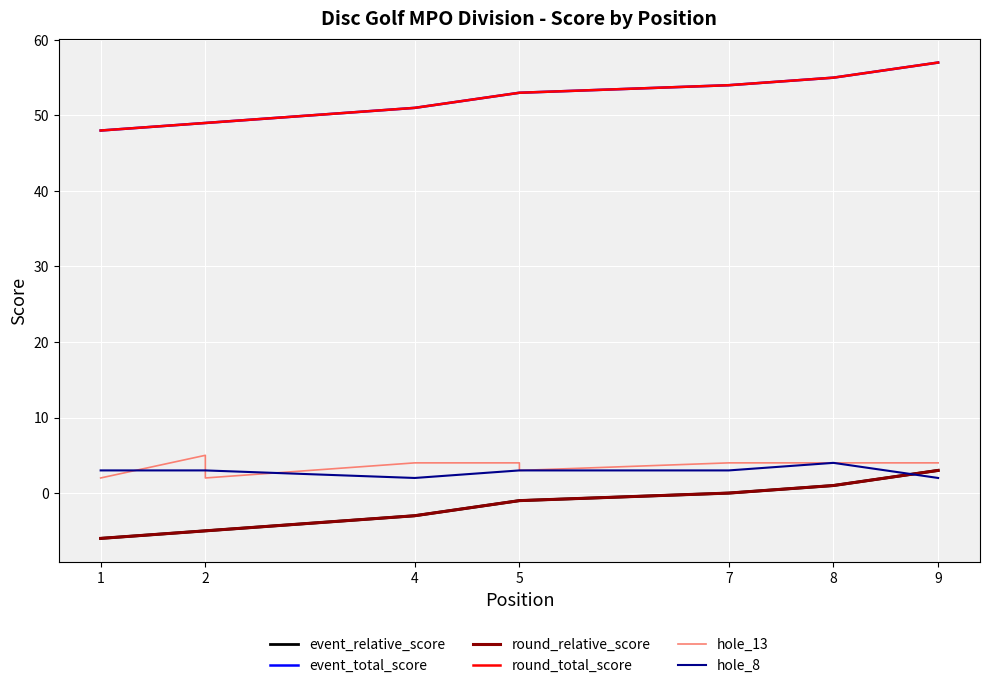

Rank the series at 4 from lowest to highest value.

event_relative_score, round_relative_score, hole_8, hole_13, event_total_score, round_total_score